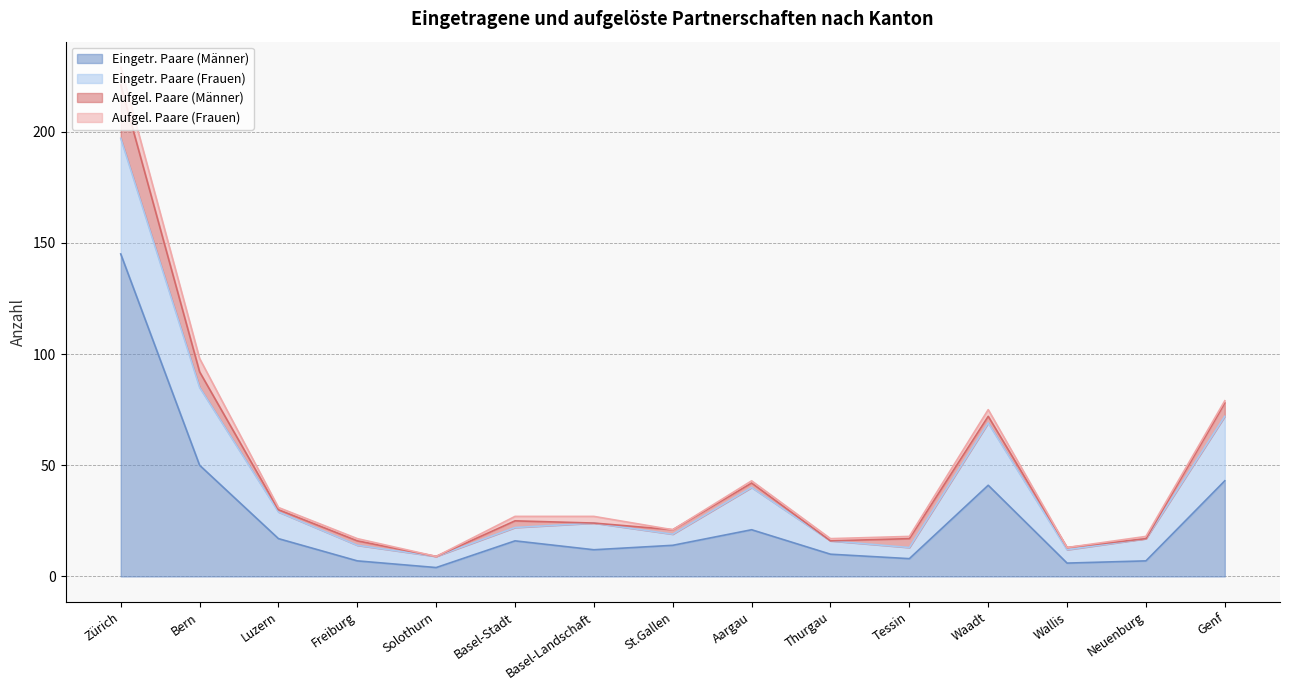

List the series in order of their peak value, highest first.

Eingetr. Paare (Männer), Eingetr. Paare (Frauen), Aufgel. Paare (Männer), Aufgel. Paare (Frauen)